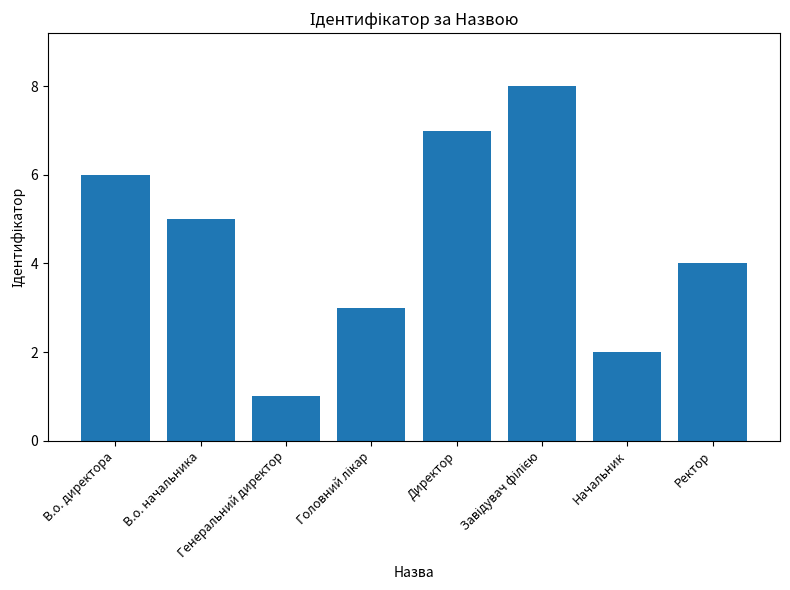

The value at Ректор is 5. True or false?

False